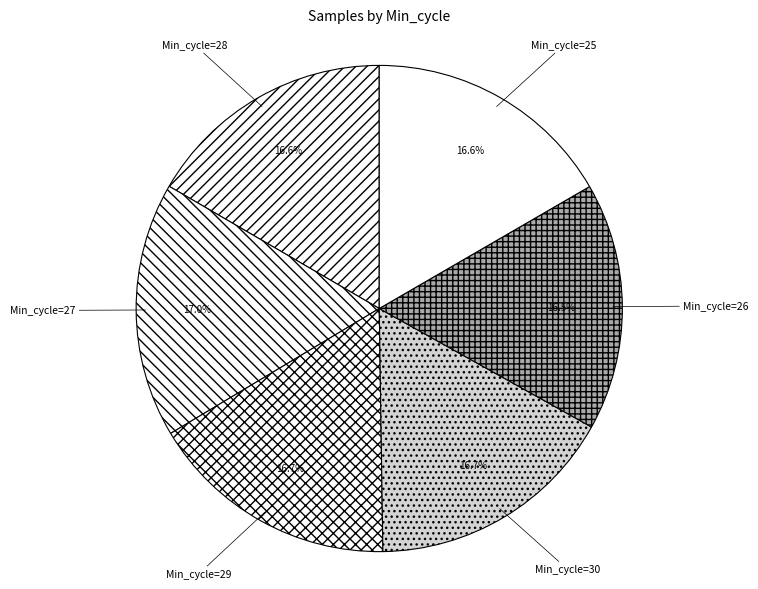

Approximately how many times larger is the value at Min_cycle=27 compared to Min_cycle=29?

1.0